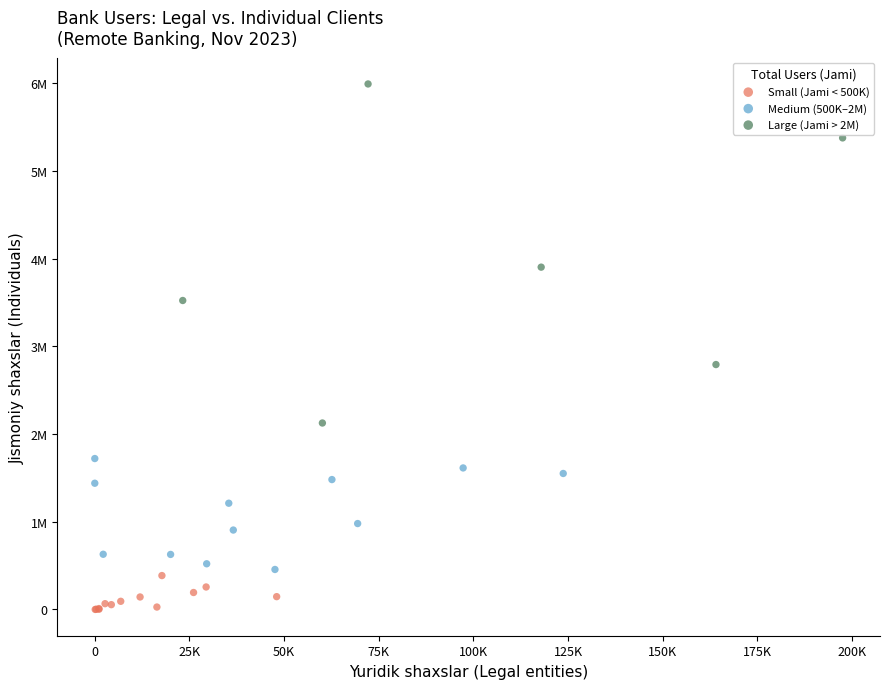

Which series contains the highest Y value?

Large (Jami > 2M)